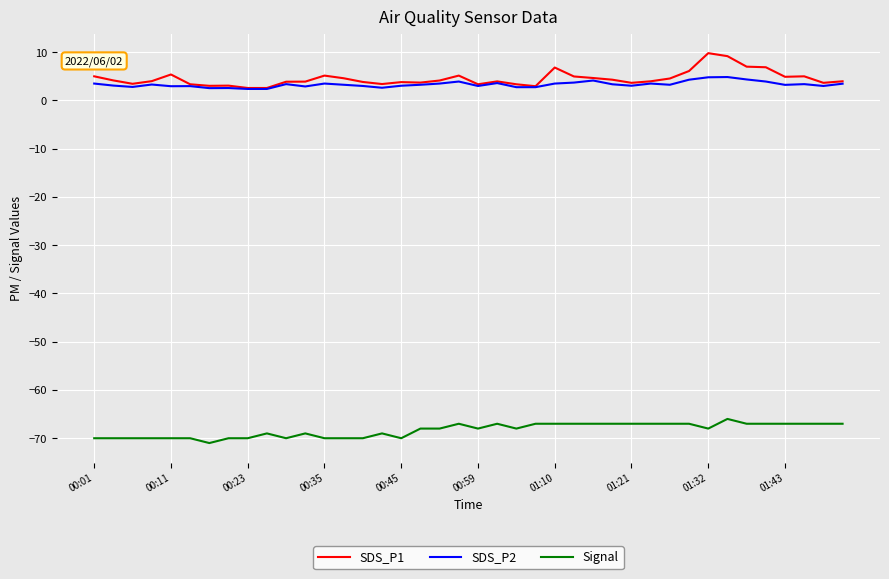

What is the minimum value for SDS_P2?

2.4